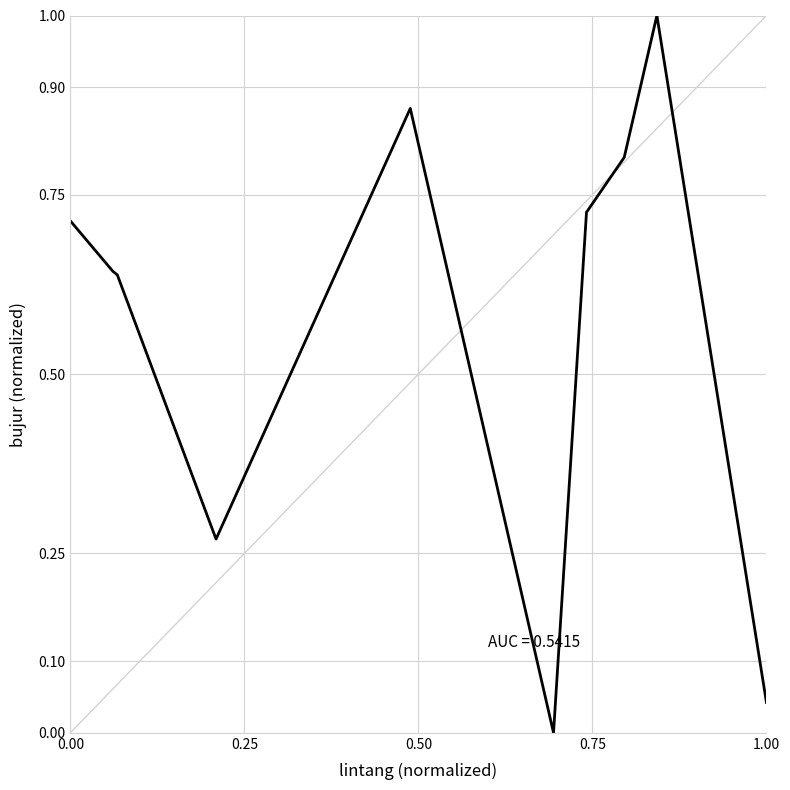

How many lines are shown in the chart?

1